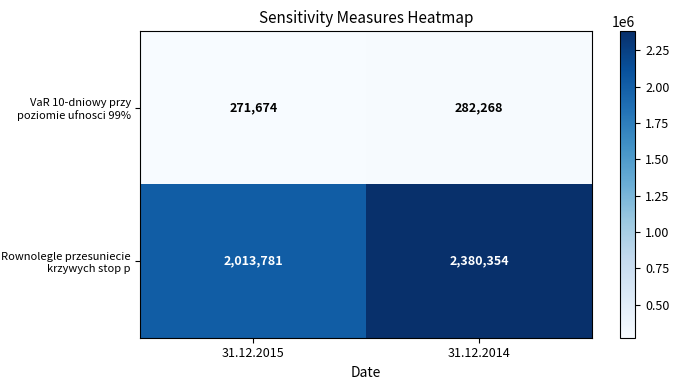

What is the smallest value displayed?

271674